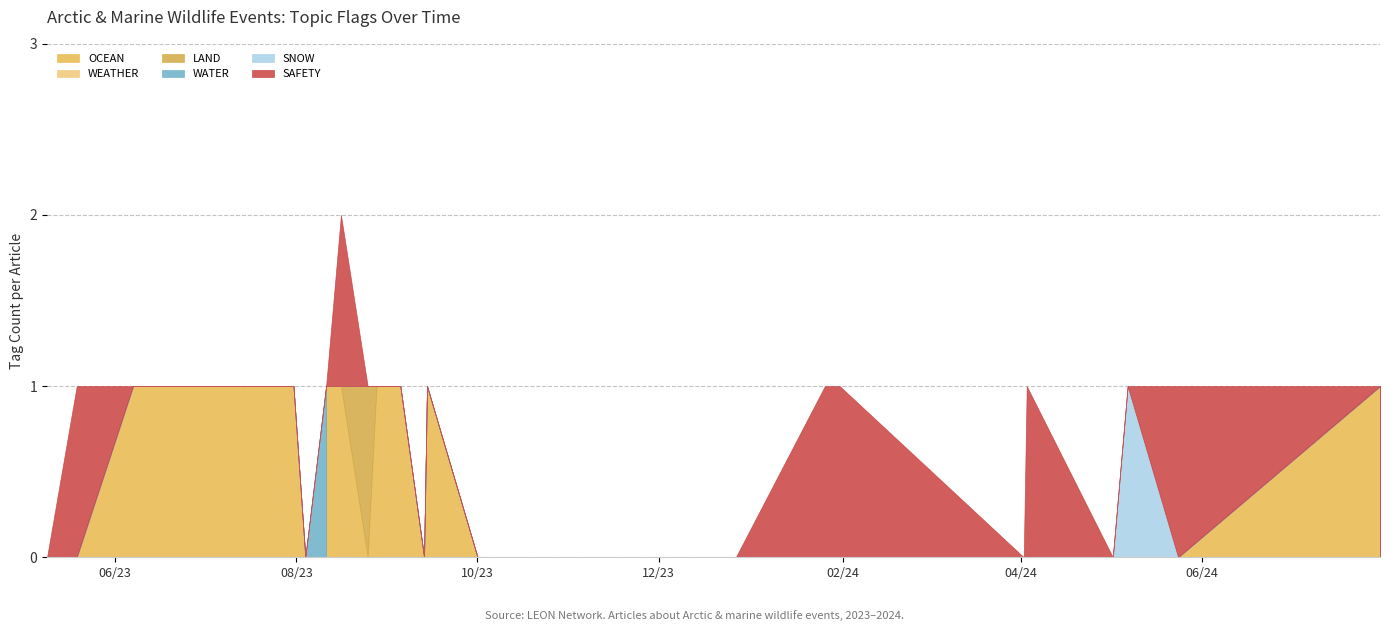

True or false: WATER has a value of 1 at 30.

False